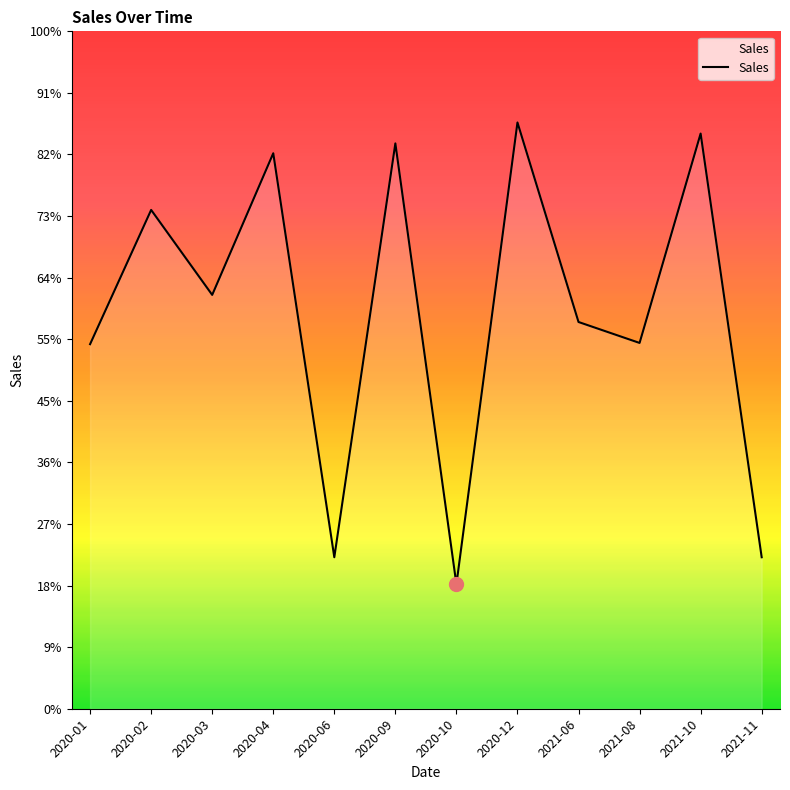

Which has a higher value, 2020-03 or 2021-11?

2020-03